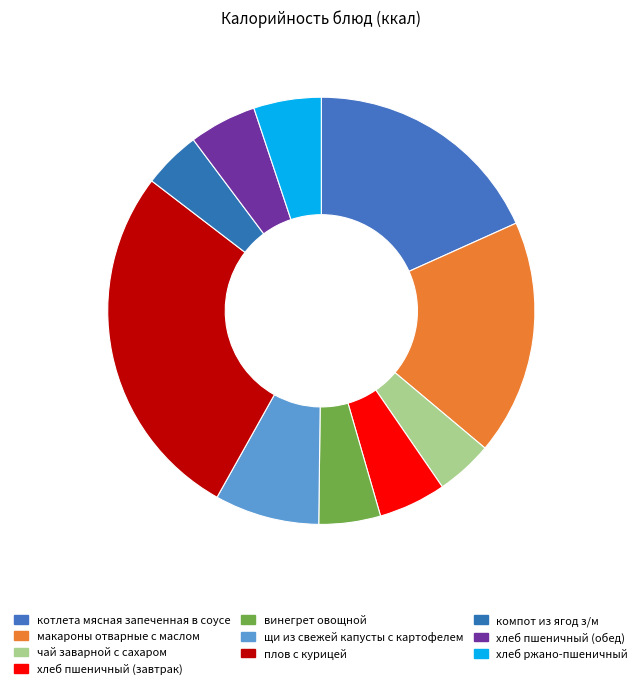

How much of the chart is everything except чай заварной с сахаром?

95.7%